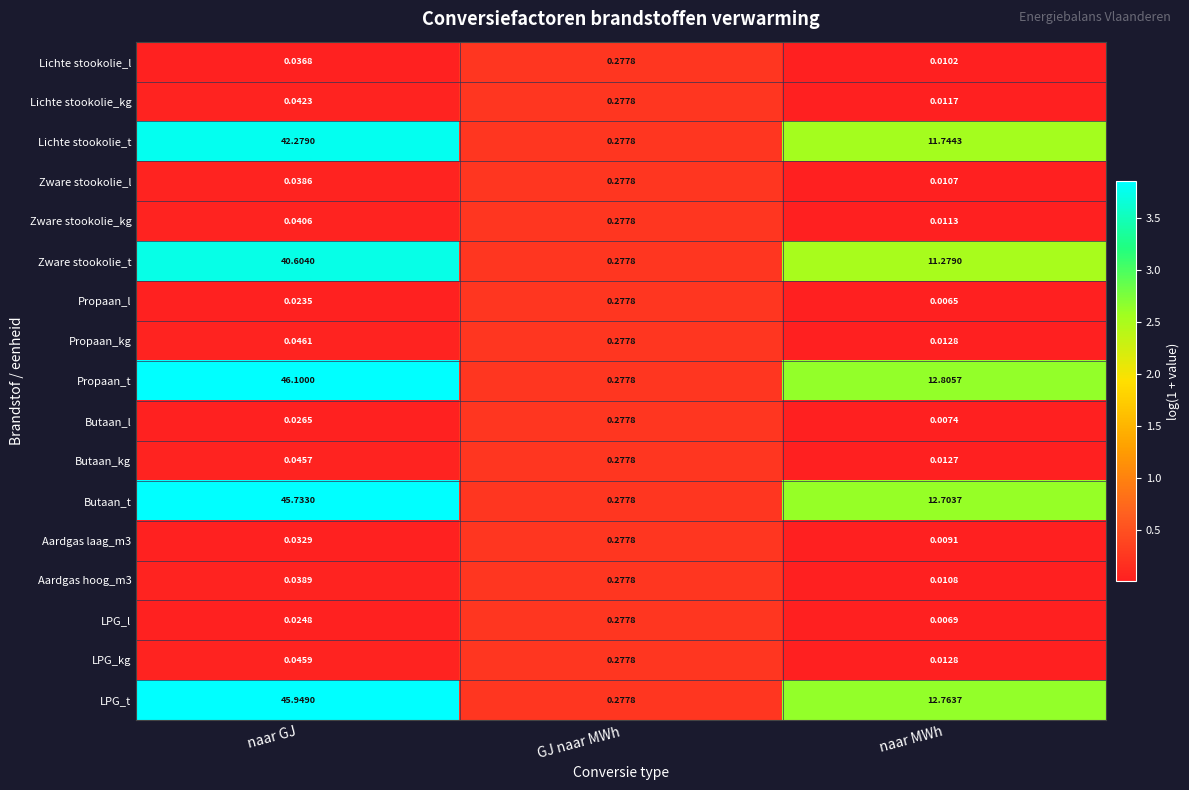

Which label corresponds to the smallest value in the chart?

naar MWh